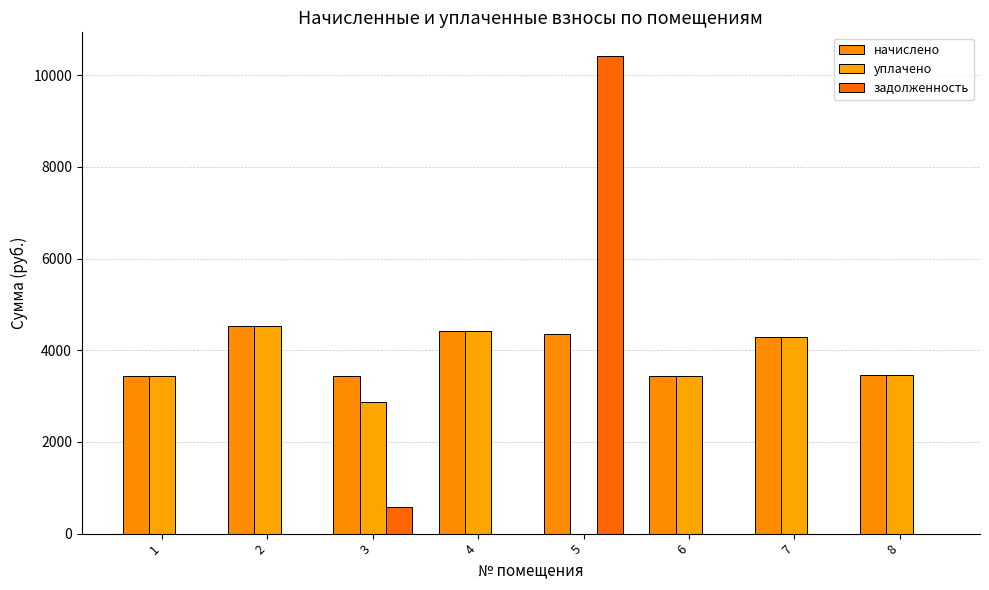

At which category does the chart reach its minimum across all series?

5